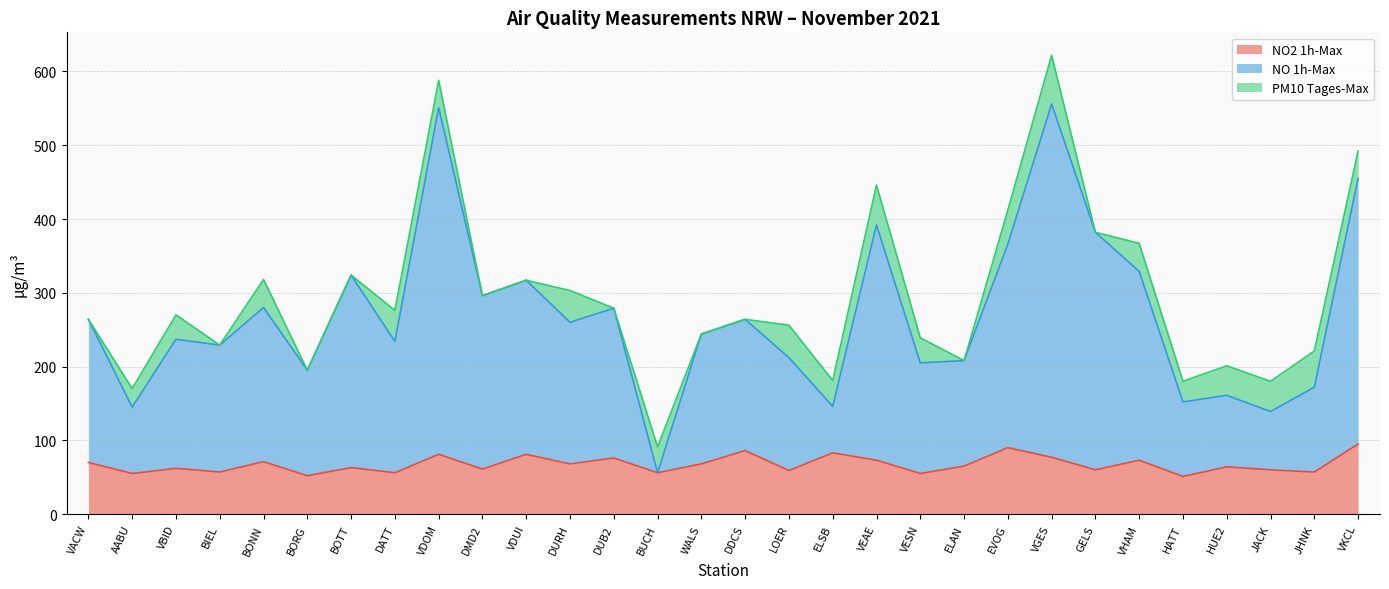

How many data points in NO 1h-Max are above 260?

14